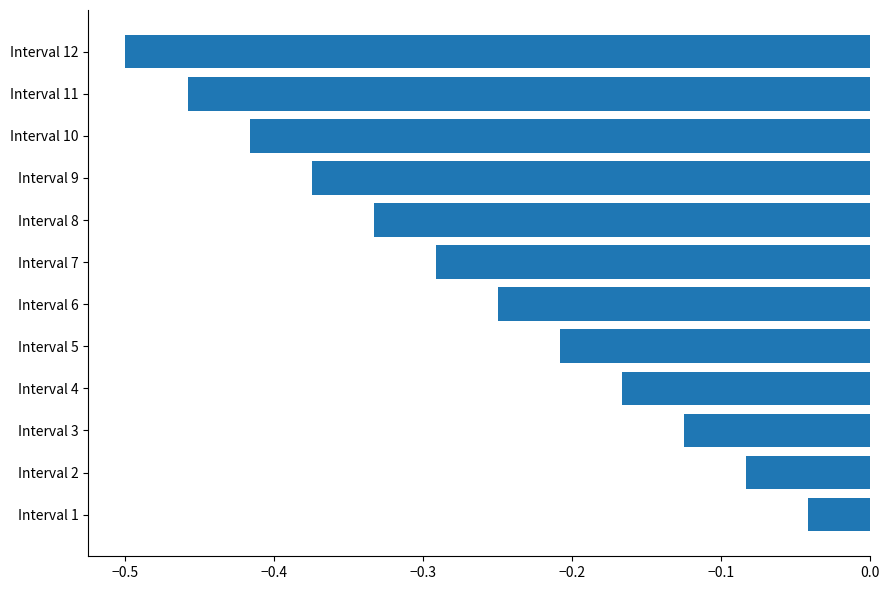

Rank the categories by value from lowest to highest.

Interval 12, Interval 11, Interval 10, Interval 9, Interval 8, Interval 7, Interval 6, Interval 5, Interval 4, Interval 3, Interval 2, Interval 1